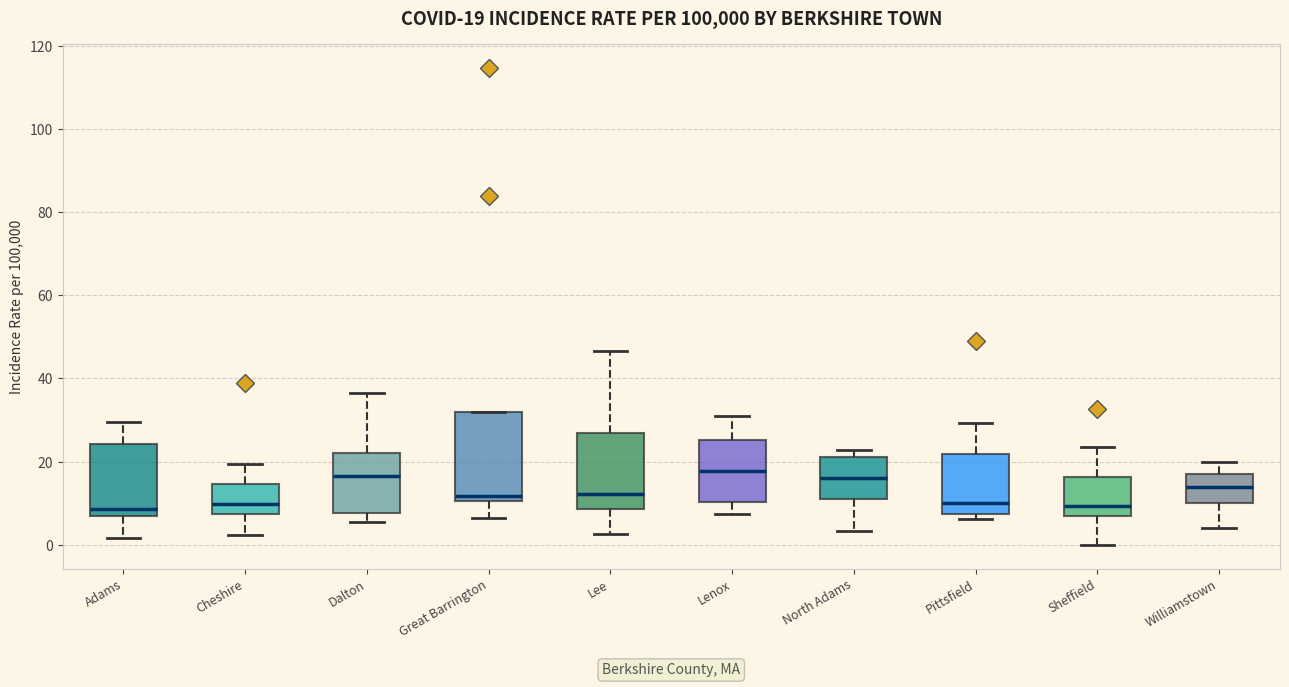

Which box is the tallest, from its lower edge to its upper edge?

Great Barrington